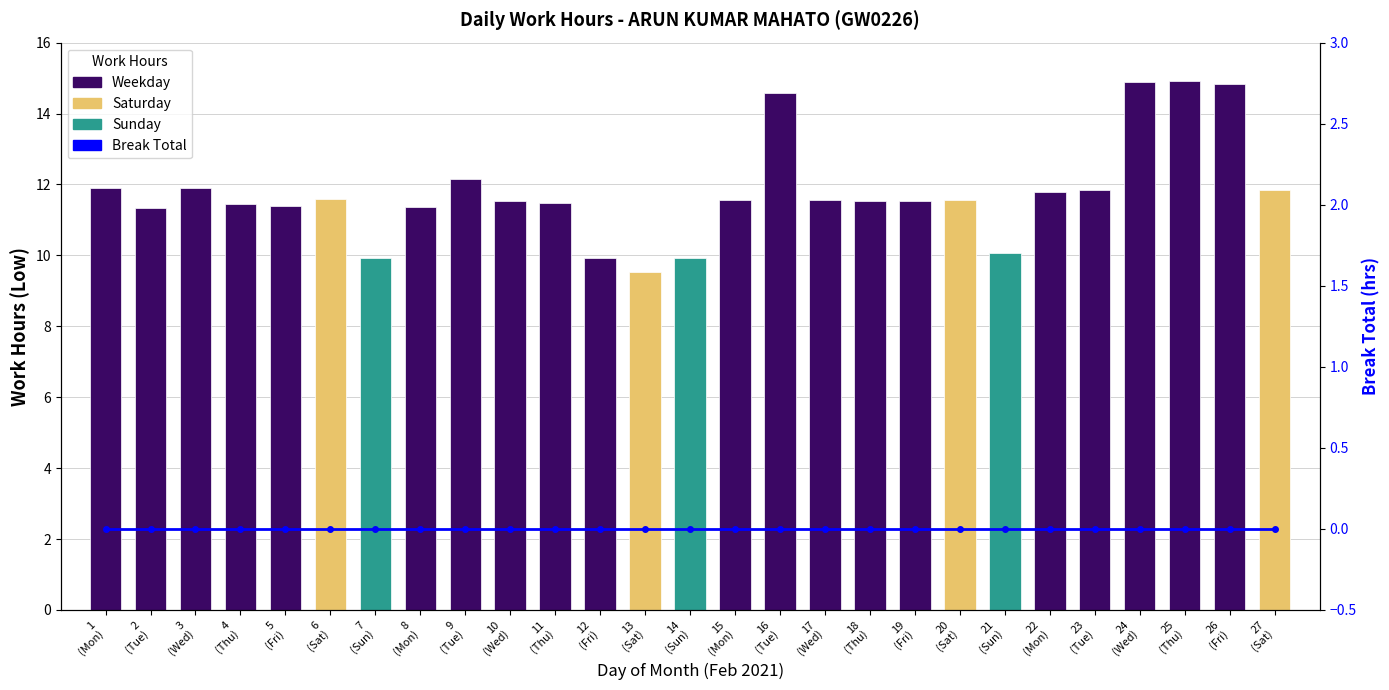

Between 12
(Fri) and 13
(Sat), which is larger?

12
(Fri)